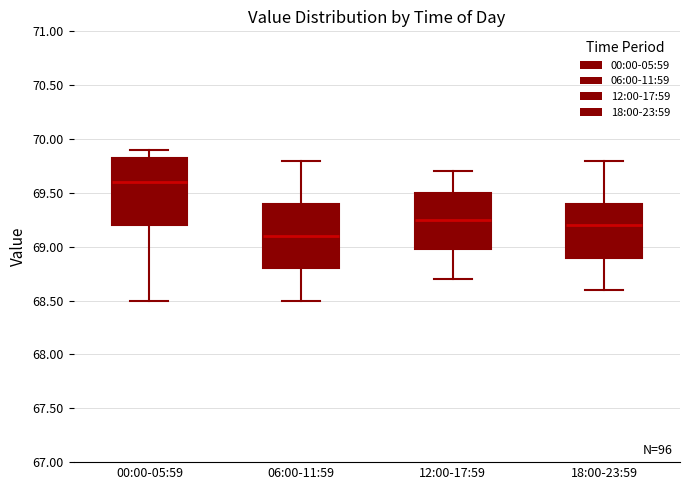

Reading left to right, read every box against the y-axis: the position of its median line, the range the box covers, and the ends of its whiskers. The values are not printed on the chart, so give them approximately, as read against the axis.

00:00-05:59: median 69.60, box 69.20 to 69.85, whiskers 68.50 to 69.90
06:00-11:59: median 69.10, box 68.80 to 69.40, whiskers 68.50 to 69.80
12:00-17:59: median 69.25, box 69.00 to 69.50, whiskers 68.70 to 69.70
18:00-23:59: median 69.20, box 68.90 to 69.40, whiskers 68.60 to 69.80